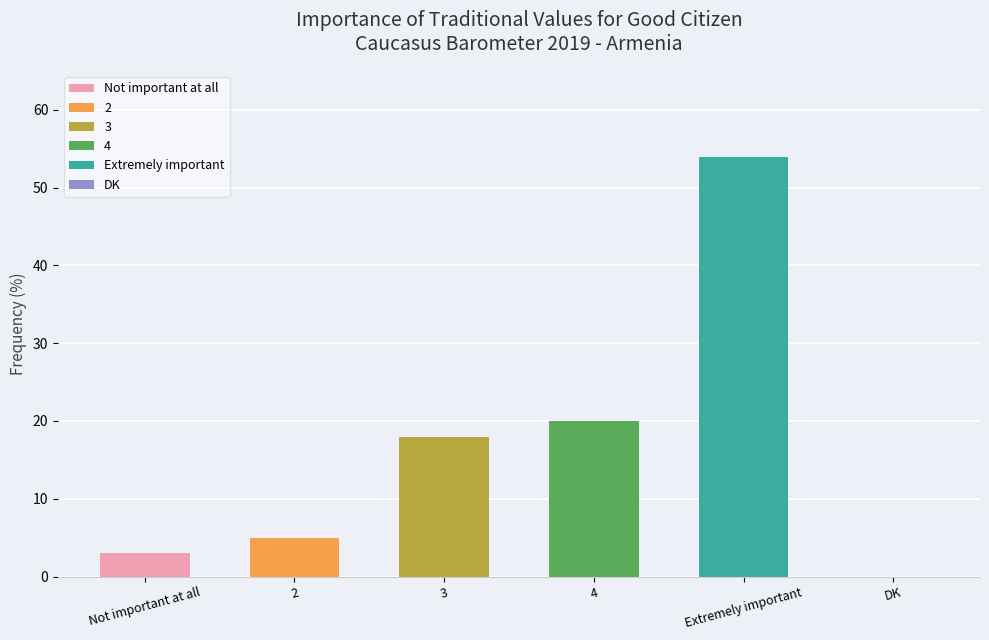

Which label corresponds to the largest value in the chart?

Extremely important